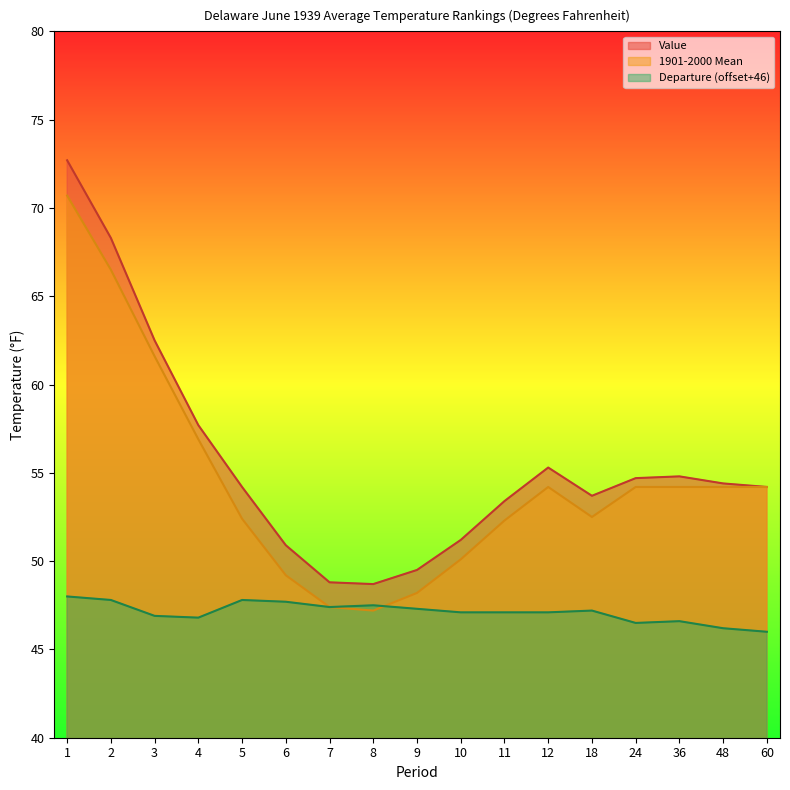

How many values in the 1901-2000 Mean series are below 54?

8